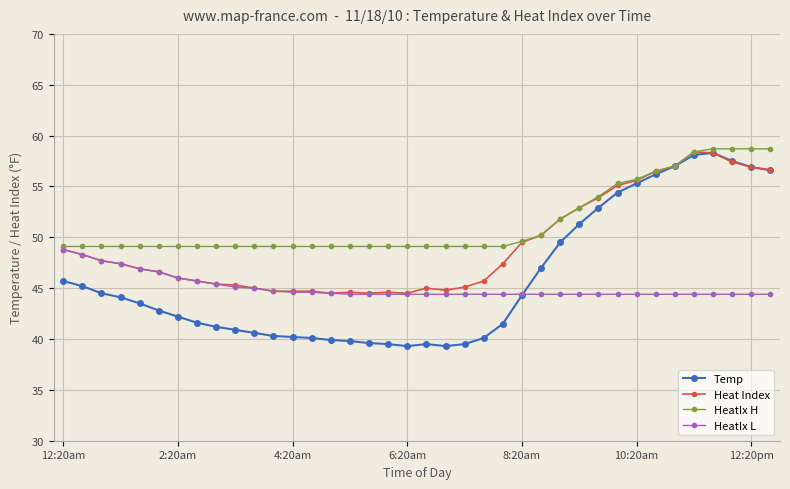

What position from the right is 15?

23